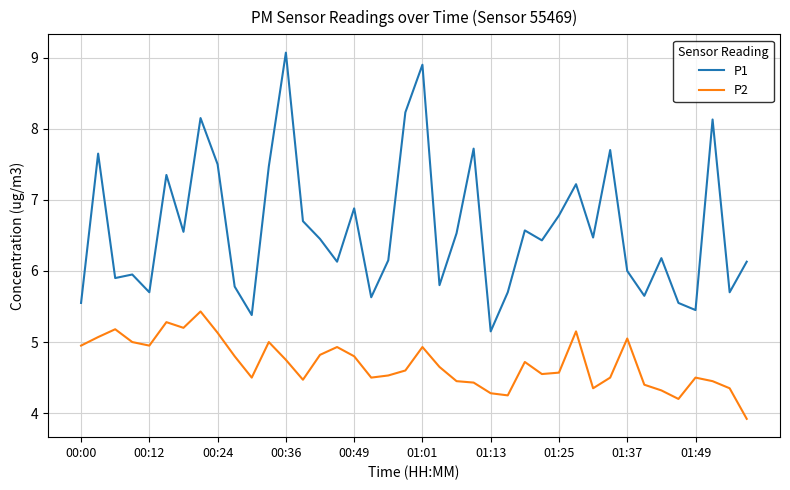

Which series has the widest spread of values?

P1